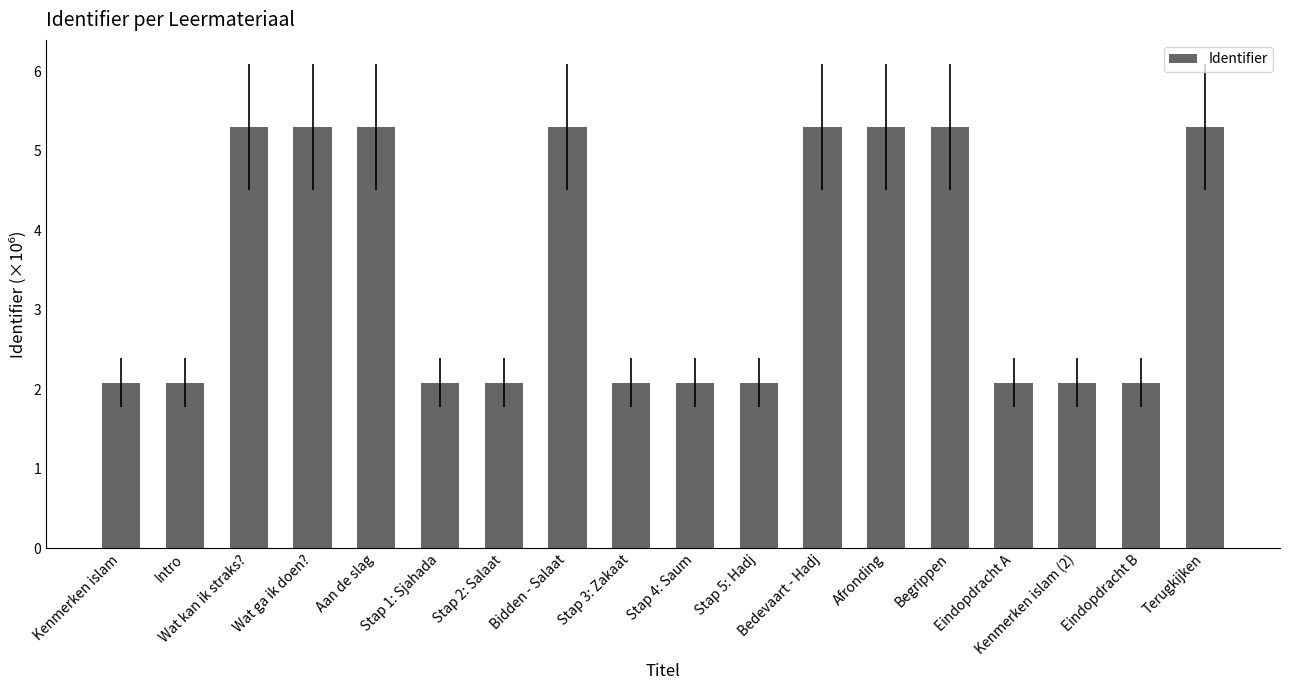

Does the chart contain any negative values?

No